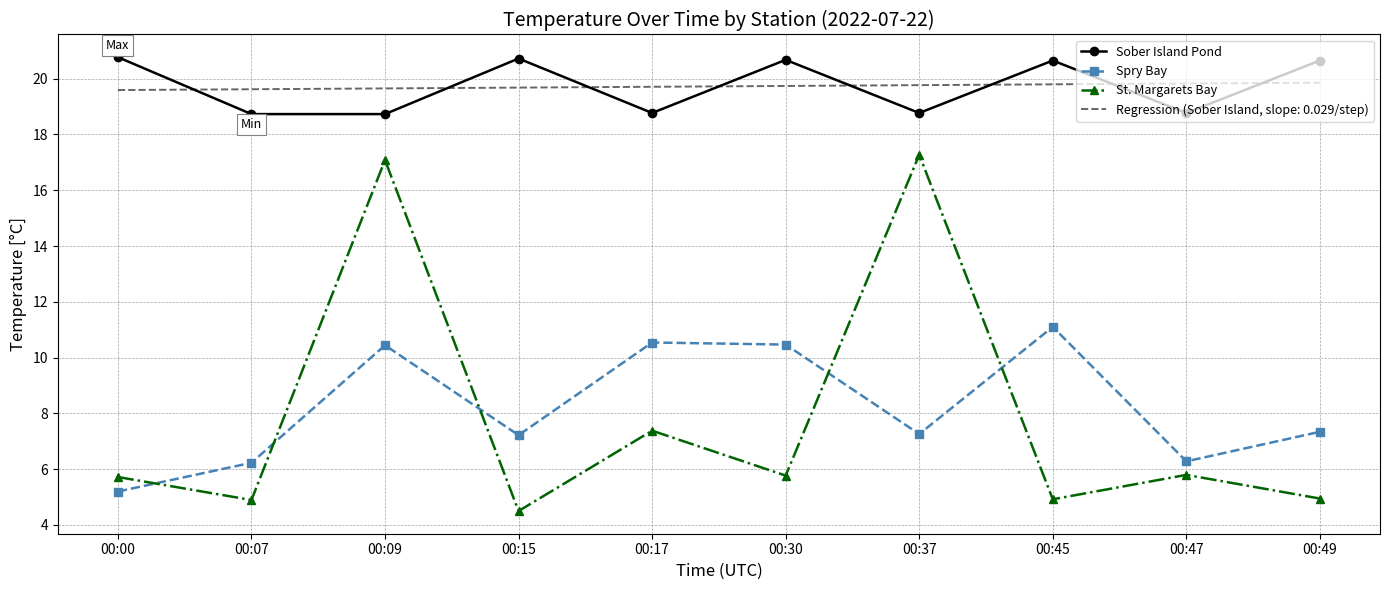

What is the difference between the highest and lowest values at 00:45?

15.7